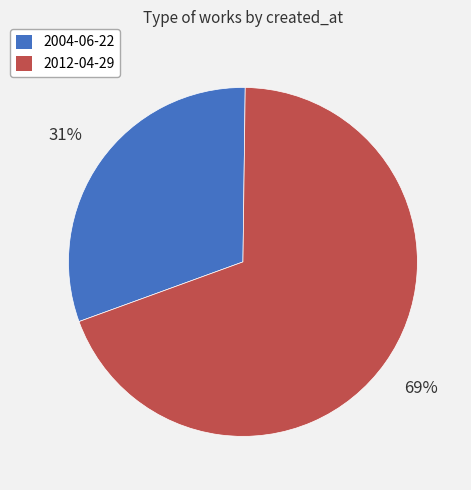

How many slices are in this pie chart?

2